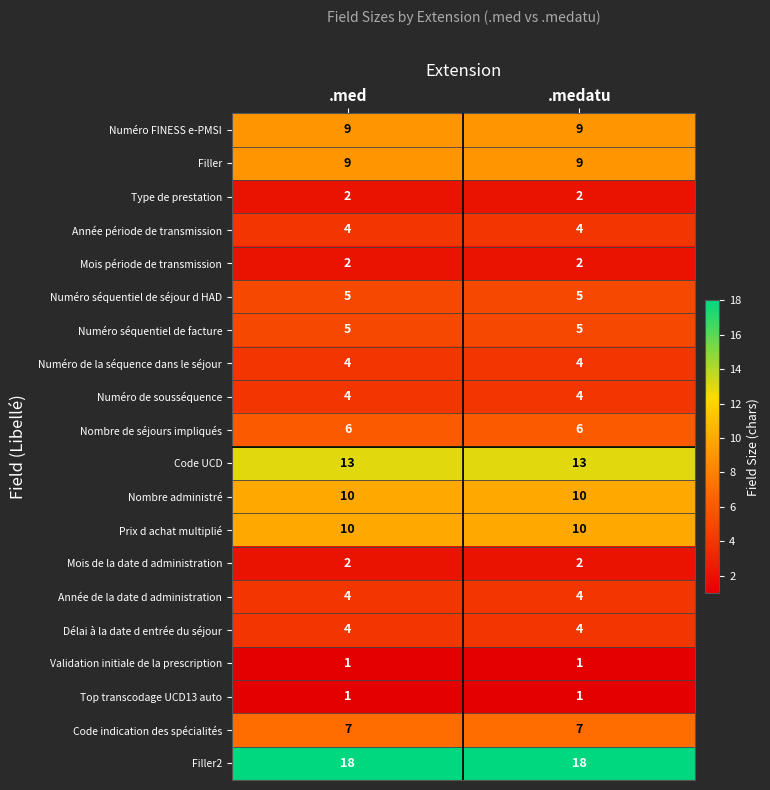

What is the total value across all series at .medatu?

120